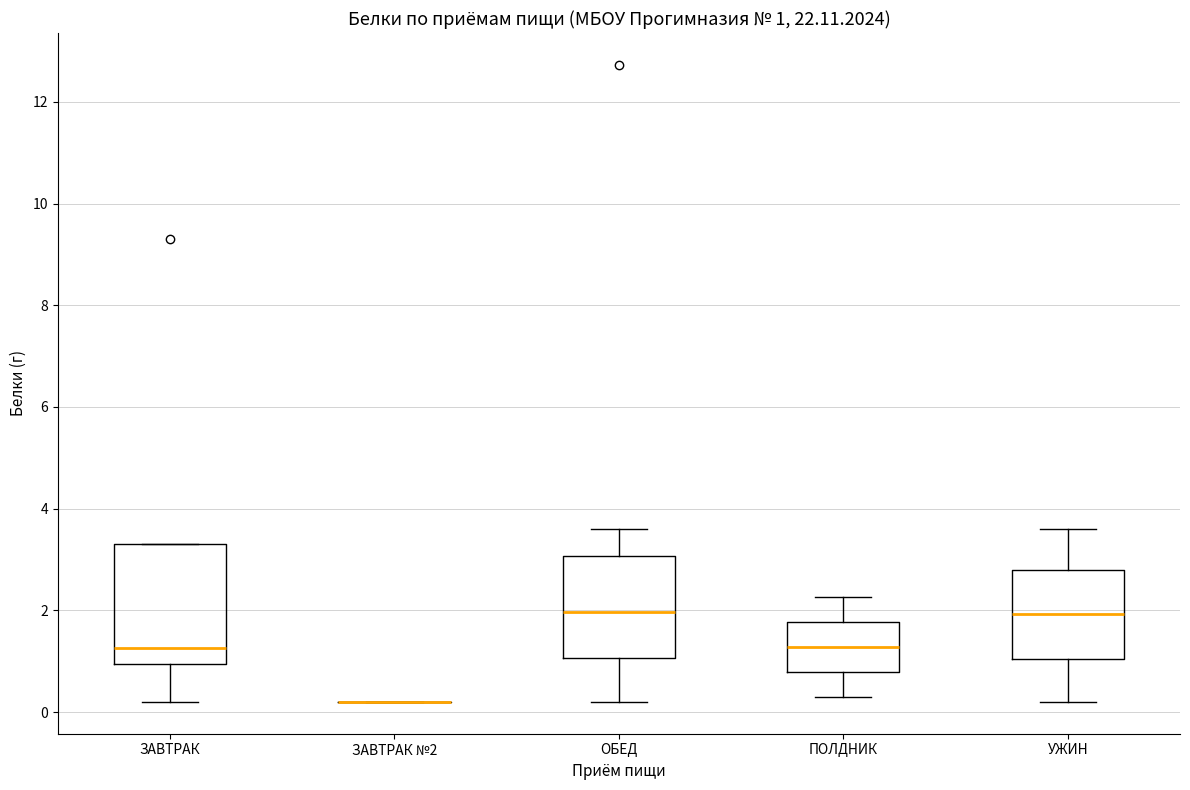

Which box is the tallest, from its lower edge to its upper edge?

ЗАВТРАК